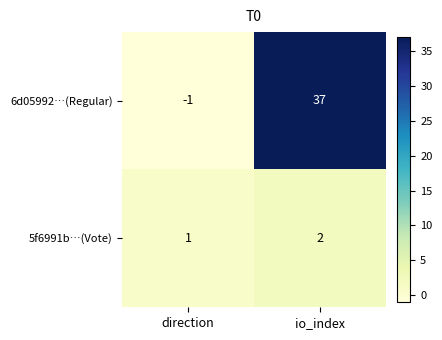

How many series are shown in this chart?

2